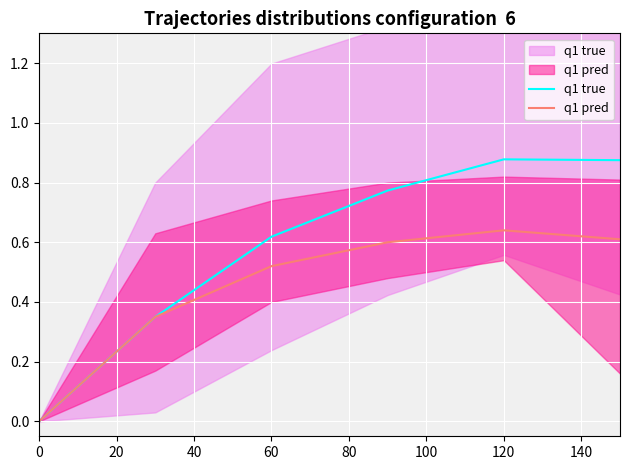

The q1 pred series shows 0.3 at 20. True or false?

True